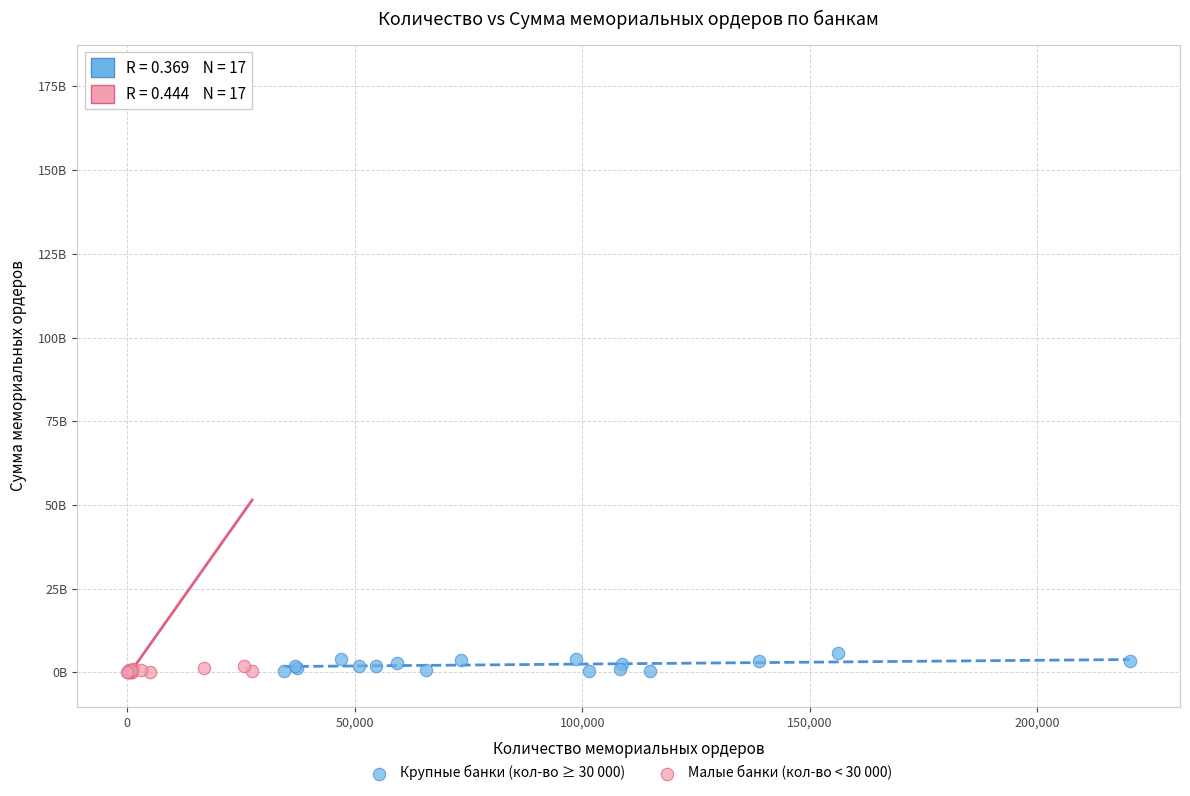

Which series has the largest Y range (max minus min)?

Малые банки (кол-во < 30 000)